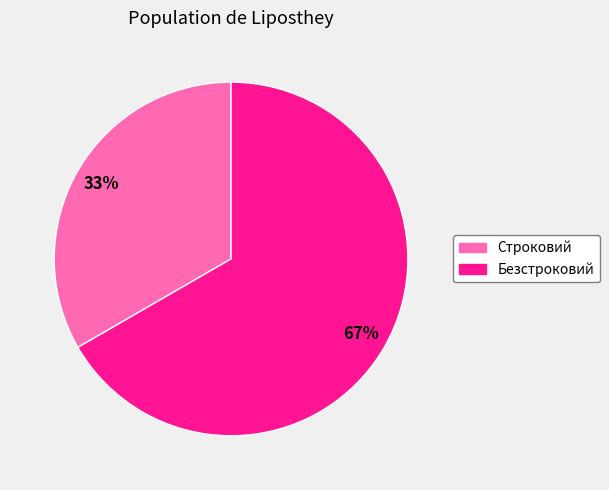

Does Строковий account for over 50% of the chart?

No